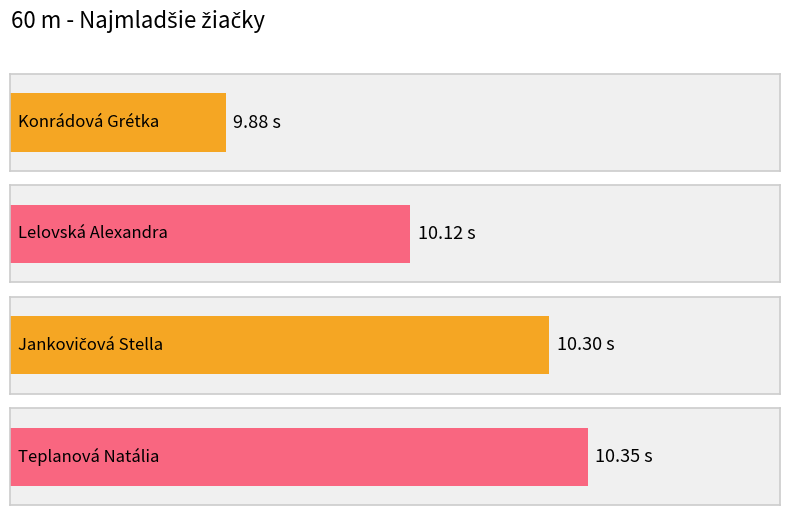

The chart shows a value of 13.7 at Teplanová Natália. True or false?

False